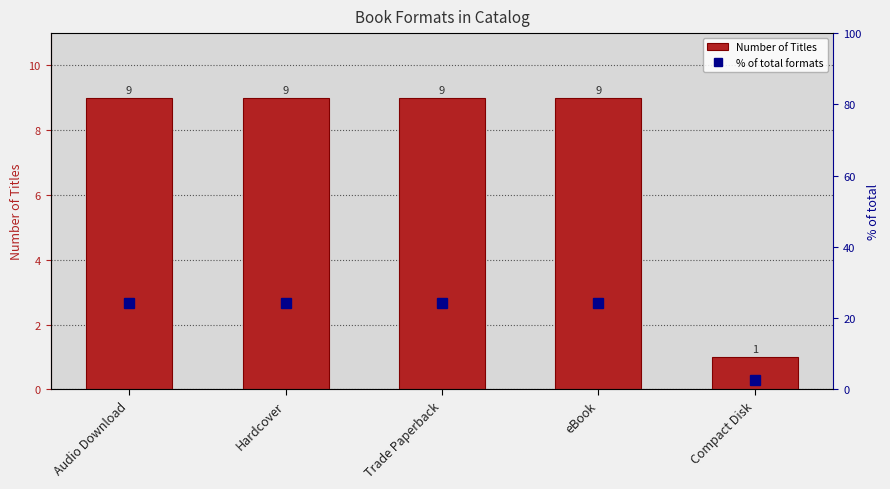

Reading left to right, what are all the values shown in this chart?

Number of Titles: Audio Download=9.0	Hardcover=9.0	Trade Paperback=9.0	eBook=9.0	Compact Disk=1.0
% of total formats: Audio Download=24.3	Hardcover=24.3	Trade Paperback=24.3	eBook=24.3	Compact Disk=2.7